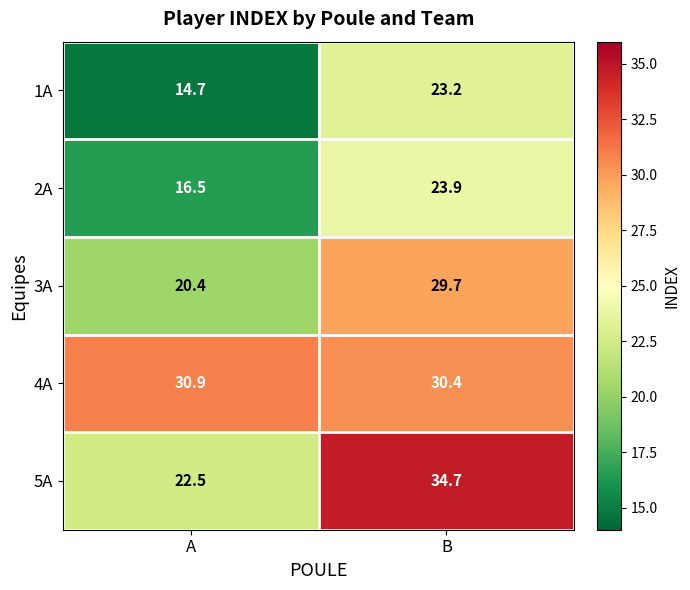

List the series in order of their peak value, lowest first.

1A, 2A, 3A, 4A, 5A